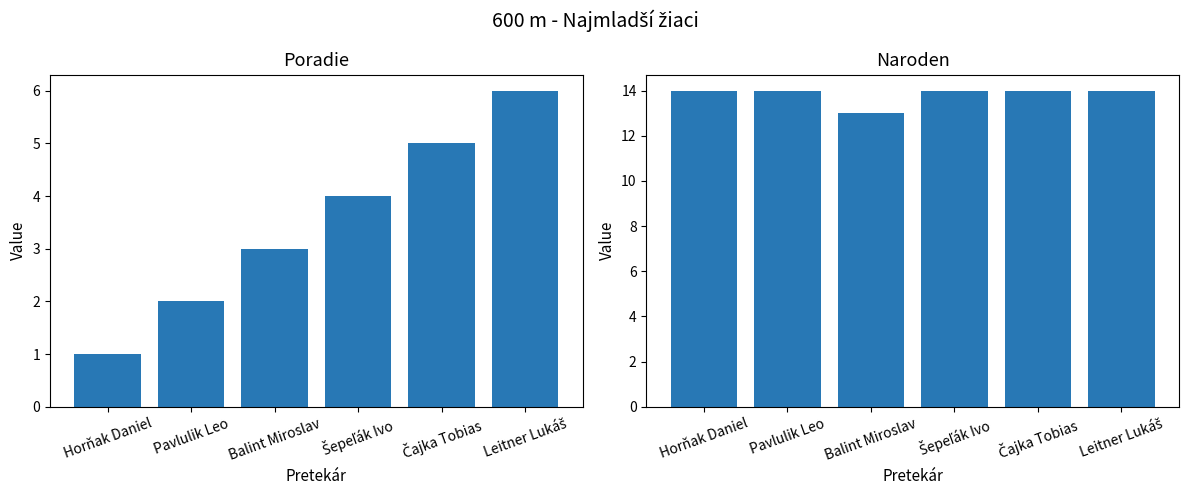

At Horňak Daniel, list the series in order from largest to smallest.

Naroden, Poradie